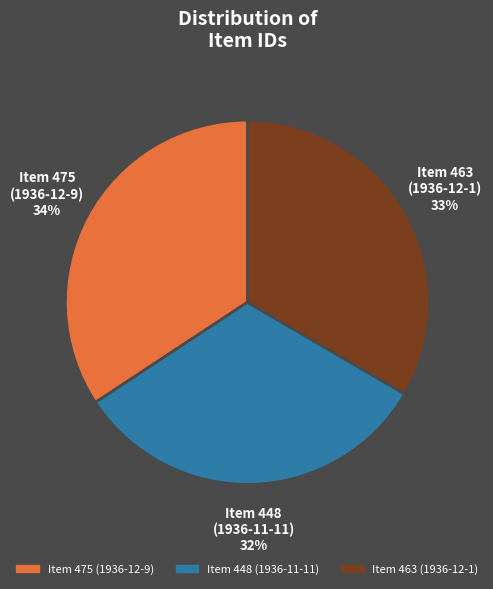

To the nearest percent, what is the average slice percentage?

33%